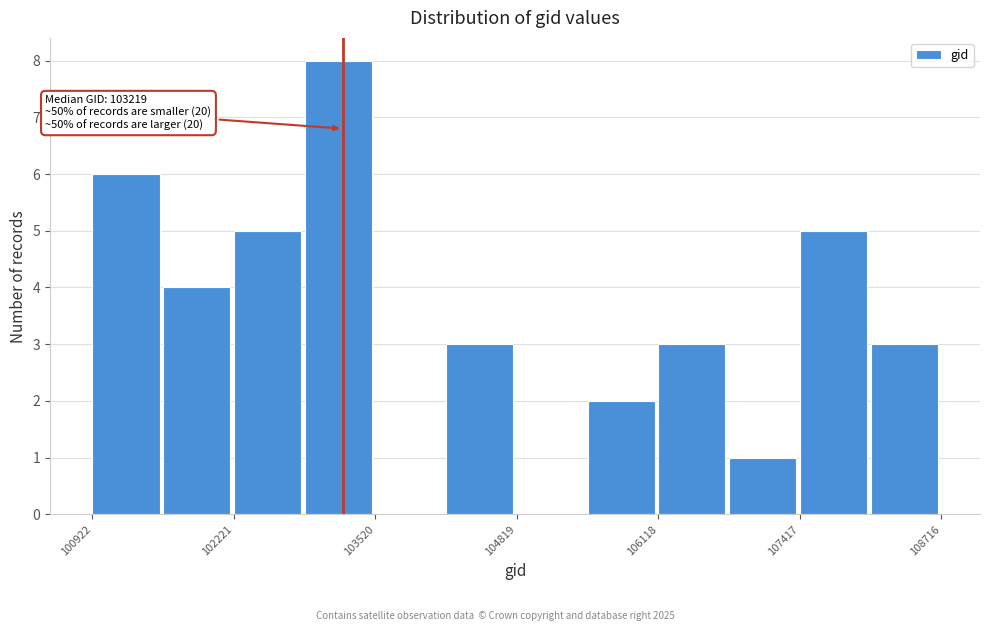

Around what value on the x-axis is the tallest bar? Give the approximate position of its centre, as read against the axis.

103200